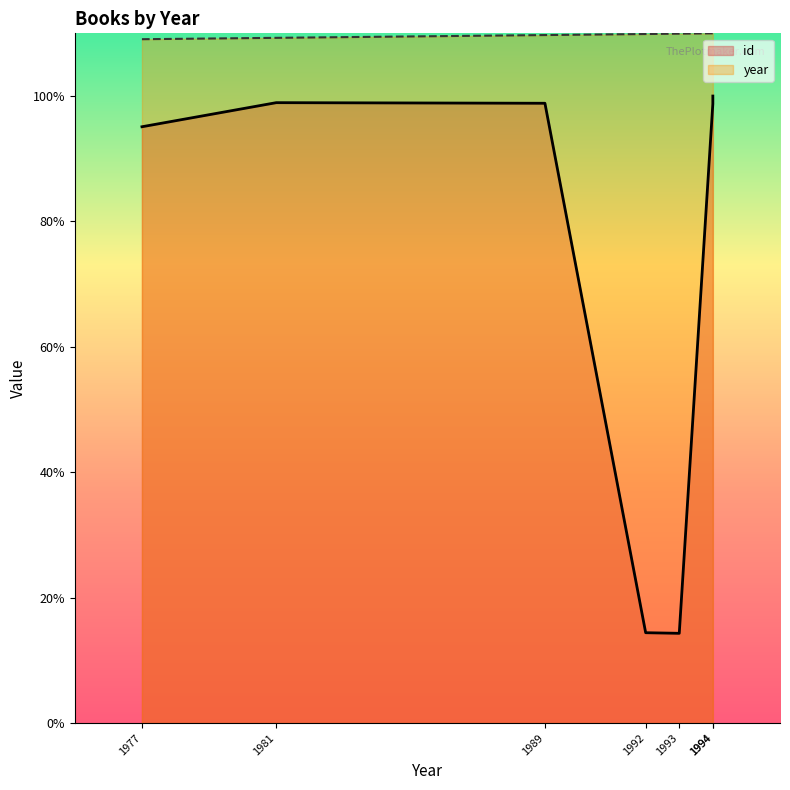

True or false: year has more than 2 points higher than both neighbors.

False